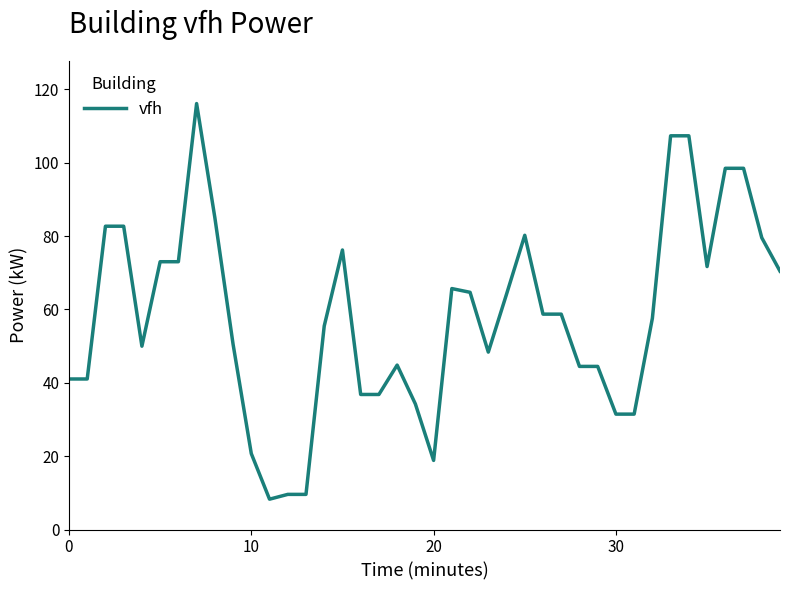

What is the smallest value displayed?

8.3